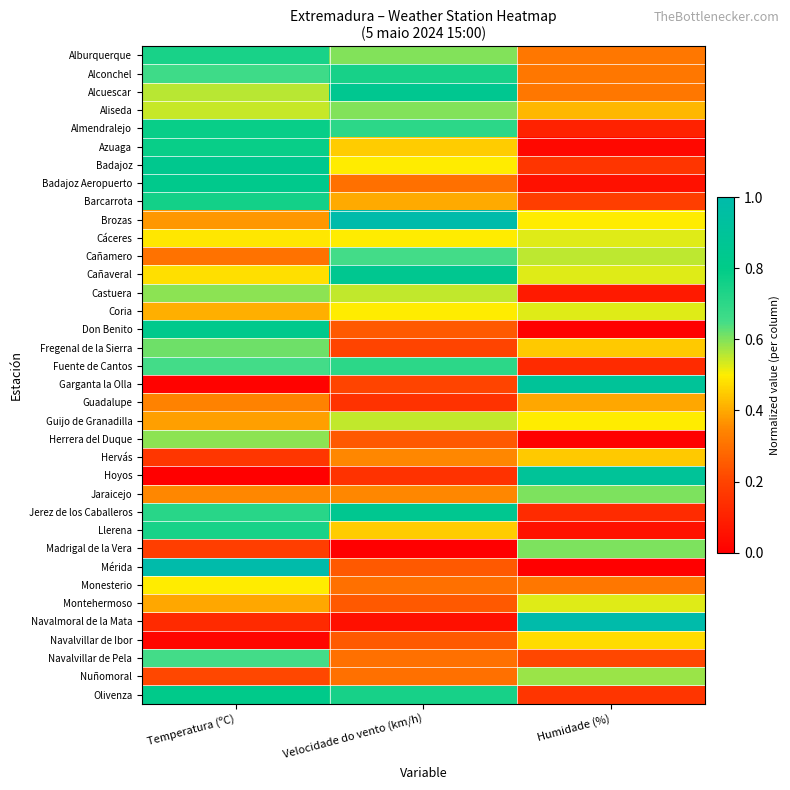

Reading right to left, list all the values displayed in this chart.

Alburquerque: Humidade (%)=0.3	Velocidade do vento (km/h)=0.6	Temperatura (ºC)=0.7
Alconchel: Humidade (%)=0.3	Velocidade do vento (km/h)=0.7	Temperatura (ºC)=0.7
Alcuescar: Humidade (%)=0.3	Velocidade do vento (km/h)=0.8	Temperatura (ºC)=0.6
Aliseda: Humidade (%)=0.4	Velocidade do vento (km/h)=0.6	Temperatura (ºC)=0.5
Almendralejo: Humidade (%)=0.1	Velocidade do vento (km/h)=0.7	Temperatura (ºC)=0.8
Azuaga: Humidade (%)=0.0	Velocidade do vento (km/h)=0.4	Temperatura (ºC)=0.8
Badajoz: Humidade (%)=0.2	Velocidade do vento (km/h)=0.5	Temperatura (ºC)=0.8
Badajoz Aeropuerto: Humidade (%)=0.1	Velocidade do vento (km/h)=0.3	Temperatura (ºC)=0.8
Barcarrota: Humidade (%)=0.2	Velocidade do vento (km/h)=0.4	Temperatura (ºC)=0.8
Brozas: Humidade (%)=0.5	Velocidade do vento (km/h)=1.0	Temperatura (ºC)=0.4
Cáceres: Humidade (%)=0.5	Velocidade do vento (km/h)=0.5	Temperatura (ºC)=0.5
Cañamero: Humidade (%)=0.6	Velocidade do vento (km/h)=0.6	Temperatura (ºC)=0.3
Cañaveral: Humidade (%)=0.5	Velocidade do vento (km/h)=0.8	Temperatura (ºC)=0.5
Castuera: Humidade (%)=0.1	Velocidade do vento (km/h)=0.5	Temperatura (ºC)=0.6
Coria: Humidade (%)=0.5	Velocidade do vento (km/h)=0.5	Temperatura (ºC)=0.4
Don Benito: Humidade (%)=0.0	Velocidade do vento (km/h)=0.2	Temperatura (ºC)=0.8
Fregenal de la Sierra: Humidade (%)=0.4	Velocidade do vento (km/h)=0.2	Temperatura (ºC)=0.6
Fuente de Cantos: Humidade (%)=0.1	Velocidade do vento (km/h)=0.7	Temperatura (ºC)=0.7
Garganta la Olla: Humidade (%)=0.9	Velocidade do vento (km/h)=0.2	Temperatura (ºC)=0.0
Guadalupe: Humidade (%)=0.4	Velocidade do vento (km/h)=0.1	Temperatura (ºC)=0.3
Guijo de Granadilla: Humidade (%)=0.5	Velocidade do vento (km/h)=0.5	Temperatura (ºC)=0.4
Herrera del Duque: Humidade (%)=0.0	Velocidade do vento (km/h)=0.2	Temperatura (ºC)=0.6
Hervás: Humidade (%)=0.4	Velocidade do vento (km/h)=0.3	Temperatura (ºC)=0.2
Hoyos: Humidade (%)=0.9	Velocidade do vento (km/h)=0.1	Temperatura (ºC)=0.0
Jaraicejo: Humidade (%)=0.6	Velocidade do vento (km/h)=0.3	Temperatura (ºC)=0.3
Jerez de los Caballeros: Humidade (%)=0.1	Velocidade do vento (km/h)=0.8	Temperatura (ºC)=0.7
Llerena: Humidade (%)=0.1	Velocidade do vento (km/h)=0.4	Temperatura (ºC)=0.7
Madrigal de la Vera: Humidade (%)=0.6	Velocidade do vento (km/h)=0.0	Temperatura (ºC)=0.2
Mérida: Humidade (%)=0.0	Velocidade do vento (km/h)=0.2	Temperatura (ºC)=1.0
Monesterio: Humidade (%)=0.3	Velocidade do vento (km/h)=0.3	Temperatura (ºC)=0.5
Montehermoso: Humidade (%)=0.5	Velocidade do vento (km/h)=0.2	Temperatura (ºC)=0.4
Navalmoral de la Mata: Humidade (%)=1.0	Velocidade do vento (km/h)=0.0	Temperatura (ºC)=0.1
Navalvillar de Ibor: Humidade (%)=0.5	Velocidade do vento (km/h)=0.2	Temperatura (ºC)=0.0
Navalvillar de Pela: Humidade (%)=0.2	Velocidade do vento (km/h)=0.3	Temperatura (ºC)=0.7
Nuñomoral: Humidade (%)=0.6	Velocidade do vento (km/h)=0.3	Temperatura (ºC)=0.2
Olivenza: Humidade (%)=0.2	Velocidade do vento (km/h)=0.7	Temperatura (ºC)=0.8